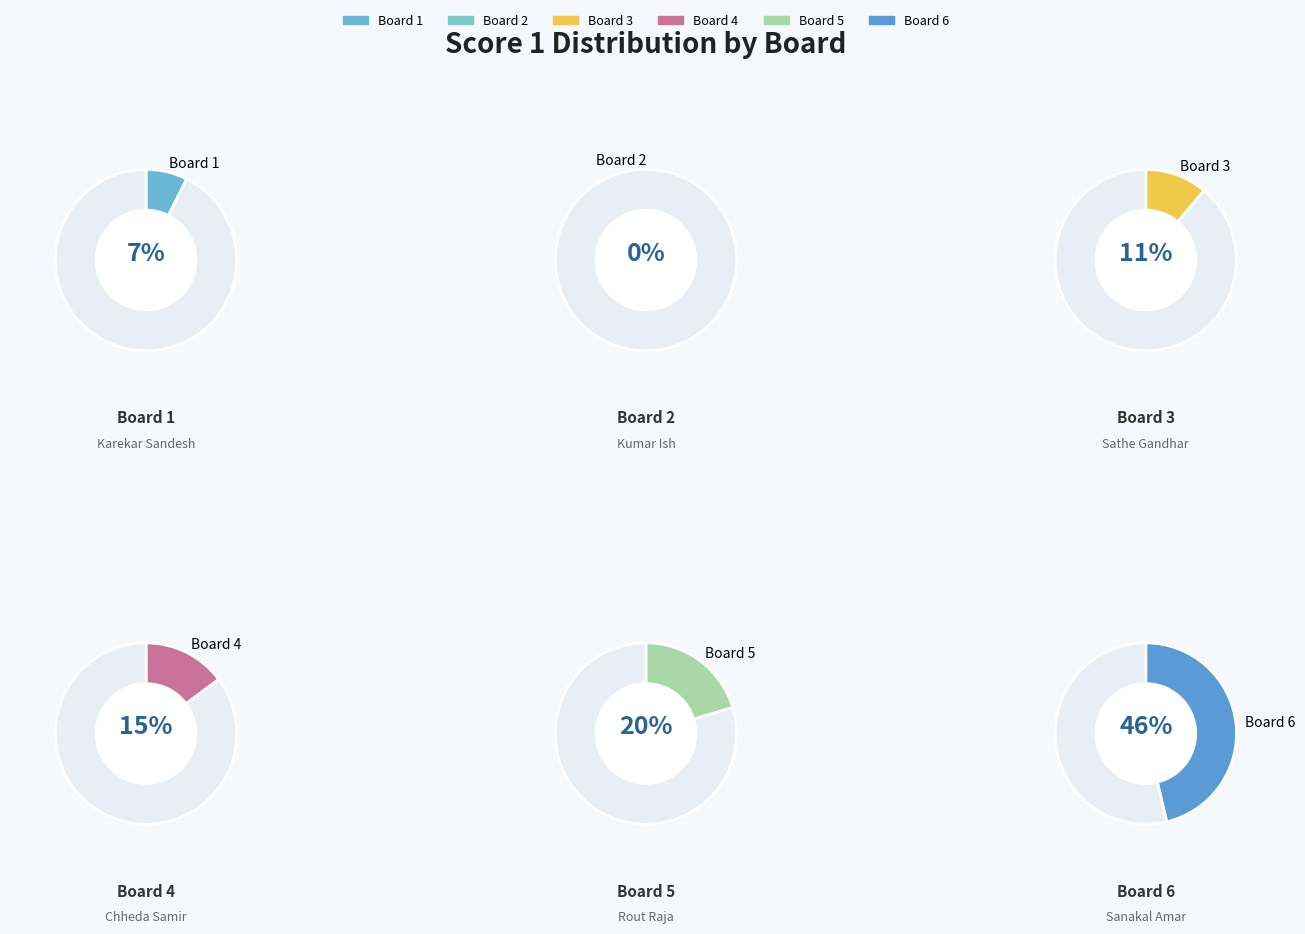

To the nearest percent, what is the difference between the Board 2
Kumar Ish and Board 5
Rout Raja slice percentages?

20%